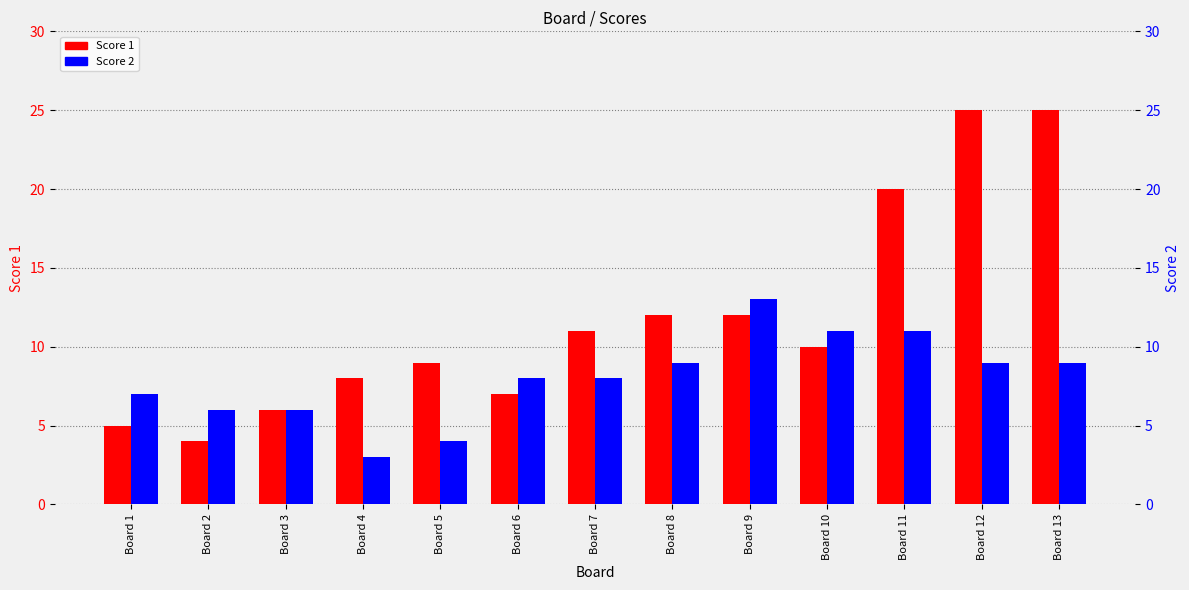

What is the total value across all series at Board 6?

15